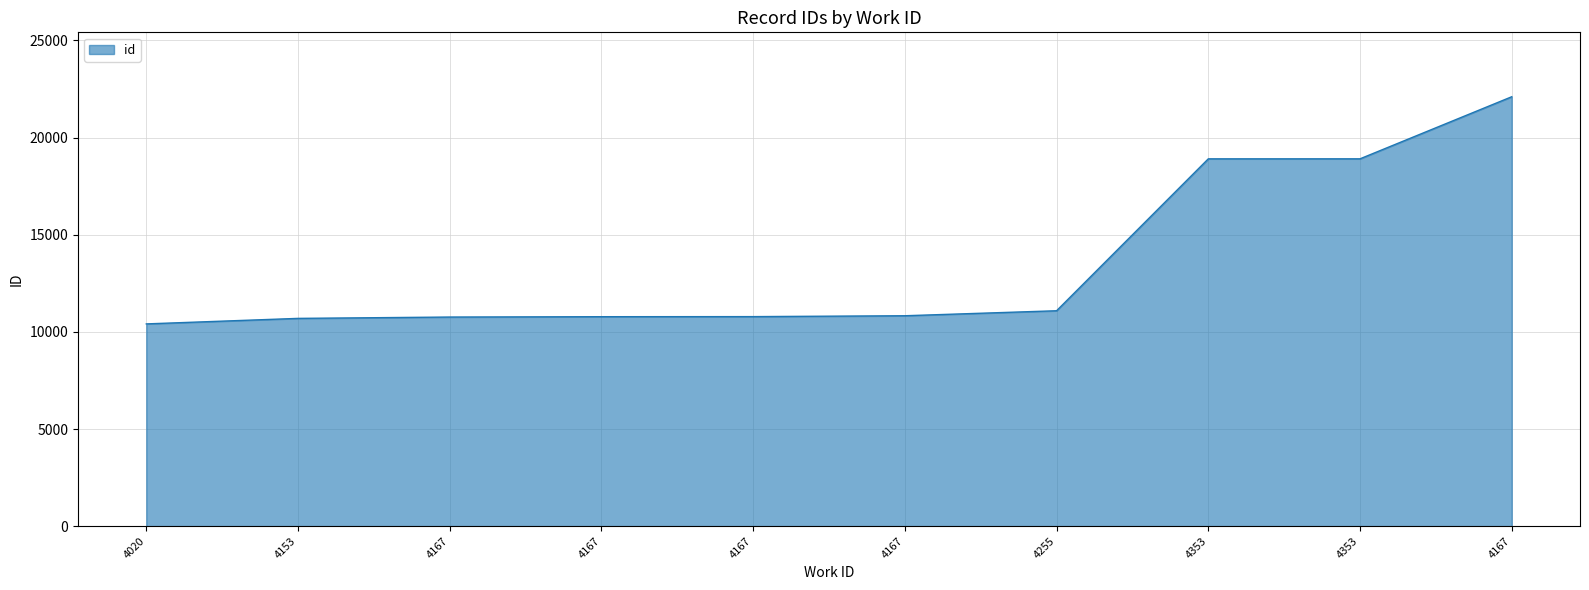

What is the minimum value shown in the chart?

10410